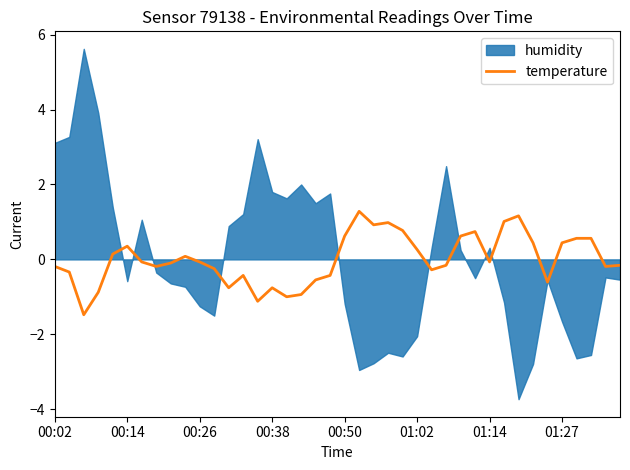

True or false: the data shows -0.3 at 13.

False